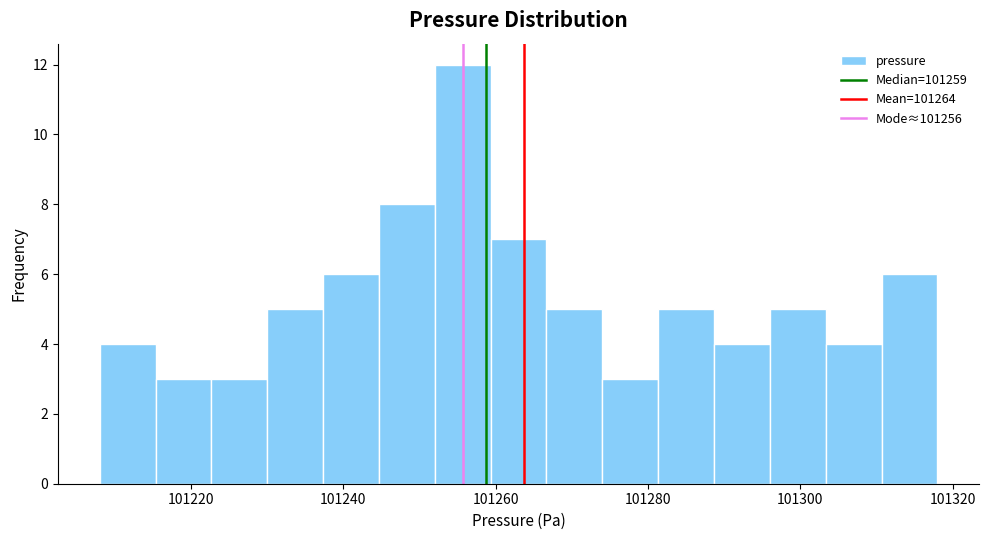

Read against the x-axis, roughly where is the centre of the tallest bar?

101256